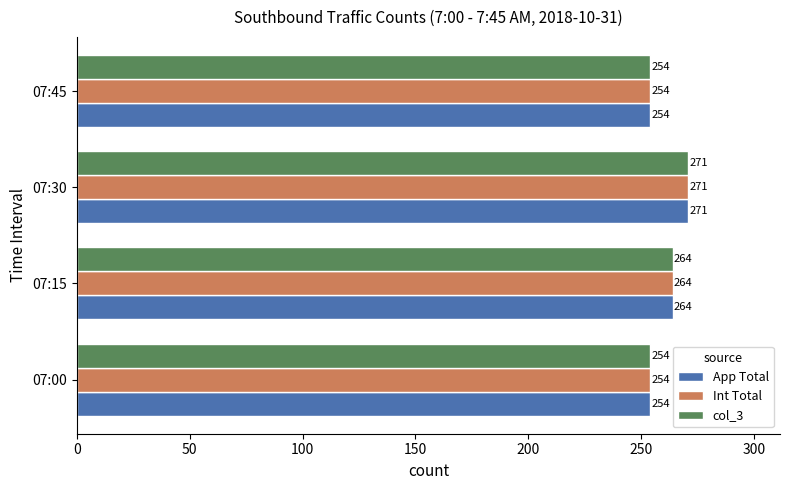

True or false: App Total has a value of 254 at 07:00.

True